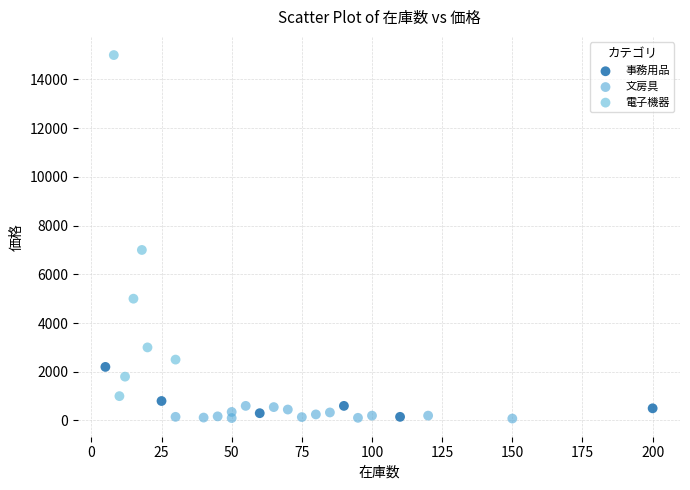

Which series contains the highest Y value?

電子機器